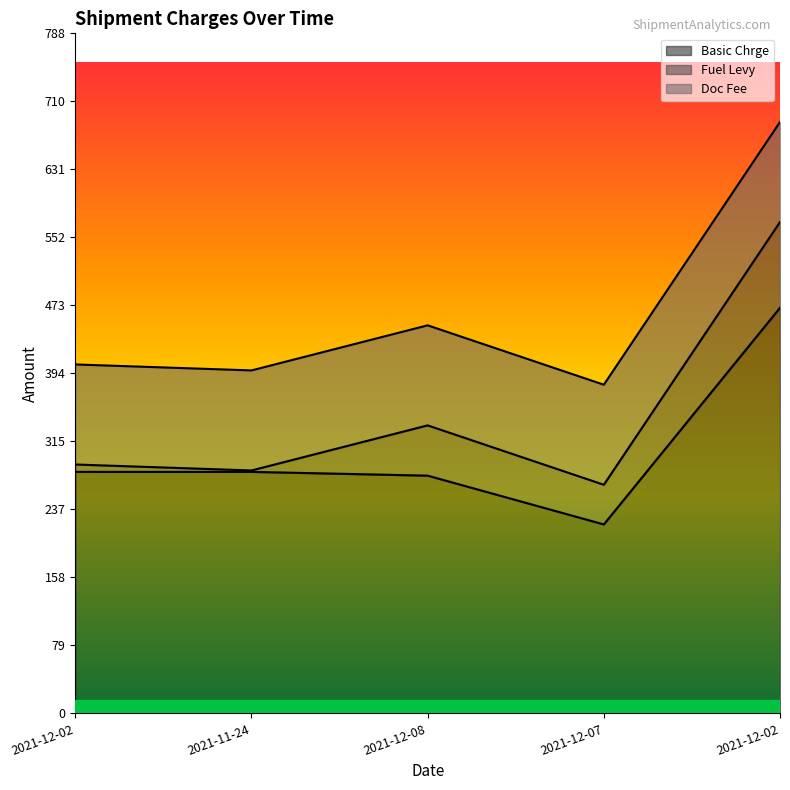

Reading right to left, transcribe all the data shown in this chart.

Basic Chrge: 470.2	219.1	275.6	280.0	280.0
Fuel Levy: 99.4	46.0	58.3	1.6	8.5
Doc Fee: 116.0	116.0	116.0	116.0	116.0